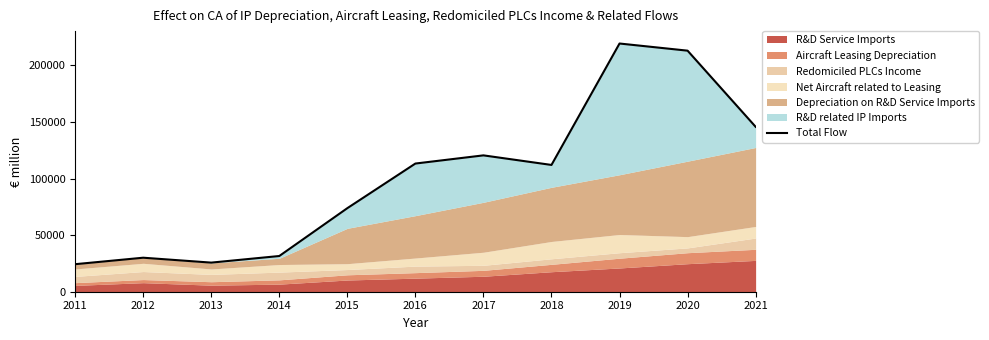

True or false: the data shows 107621 at 2019.

False